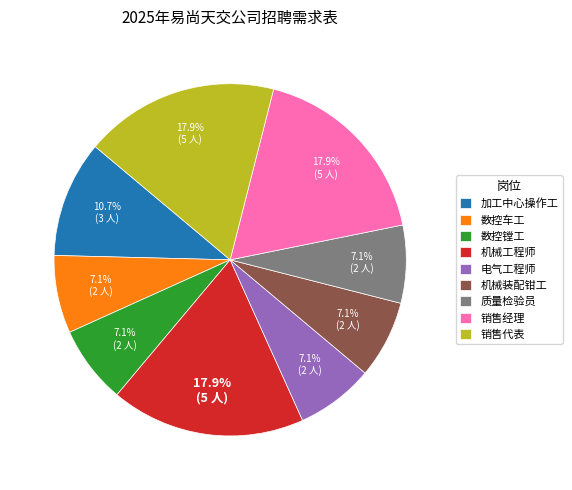

Approximately how many times larger is the value at 销售经理 compared to 质量检验员?

2.5